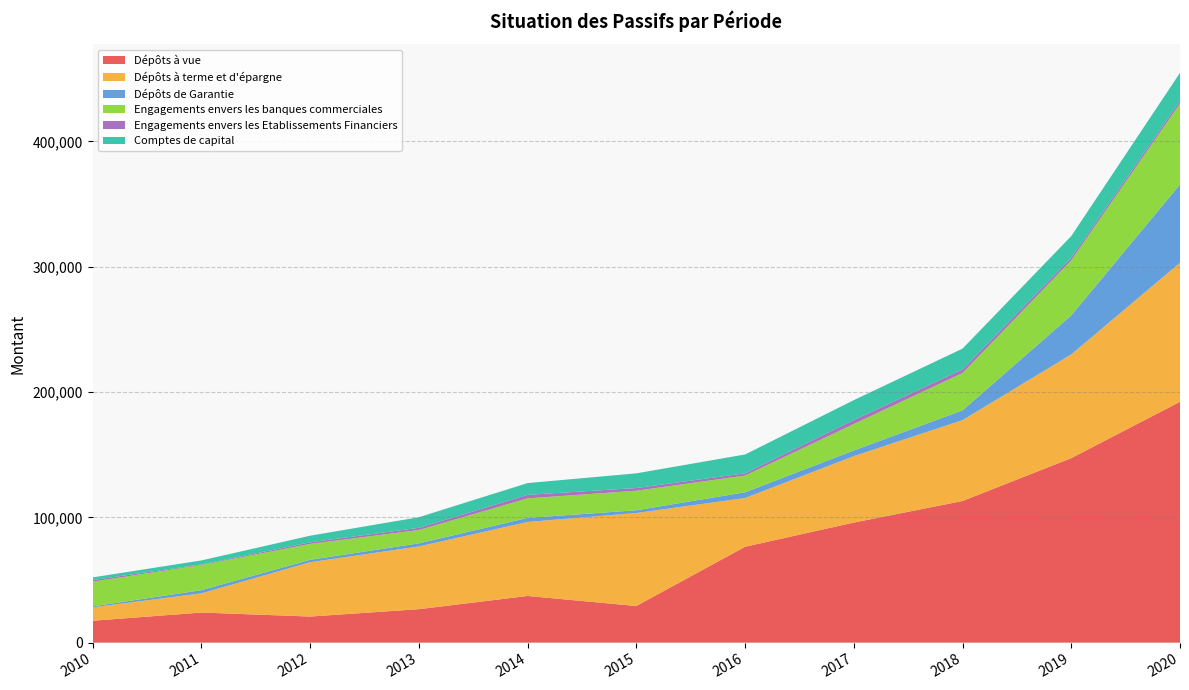

Reading right to left, list all the values displayed in this chart.

Dépôts à vue: 2020=192209.8	2019=147252.9	2018=113035.0	2017=95830.5	2016=76525.8	2015=29253.6	2014=37258.6	2013=26715.3	2012=20835.7	2011=24023.6	2010=17477.2
Dépôts à terme et d'épargne: 2020=110965.1	2019=82761.1	2018=64527.3	2017=53007.8	2016=38875.4	2015=74216.6	2014=59038.1	2013=50051.9	2012=43326.7	2011=15337.8	2010=10707.7
Dépôts de Garantie: 2020=62498.7	2019=31176.7	2018=7802.8	2017=4537.7	2016=4589.6	2015=2161.1	2014=3260.0	2013=2468.9	2012=1939.2	2011=2508.7	2010=774.1
Engagements envers les banques commerciales: 2020=64503.3	2019=43928.1	2018=29806.7	2017=21115.3	2016=13345.8	2015=15601.8	2014=15591.7	2013=10672.1	2012=12709.8	2011=20111.7	2010=19735.6
Engagements envers les Etablissements Financiers: 2020=2049.4	2019=1969.4	2018=2858.9	2017=3149.0	2016=1789.9	2015=2163.7	2014=2765.8	2013=1718.7	2012=1265.8	2011=428.0	2010=1247.0
Comptes de capital: 2020=22467.3	2019=17349.5	2018=16590.9	2017=15875.8	2016=15030.8	2015=11709.3	2014=9426.2	2013=8468.6	2012=5269.2	2011=3200.0	2010=2129.0